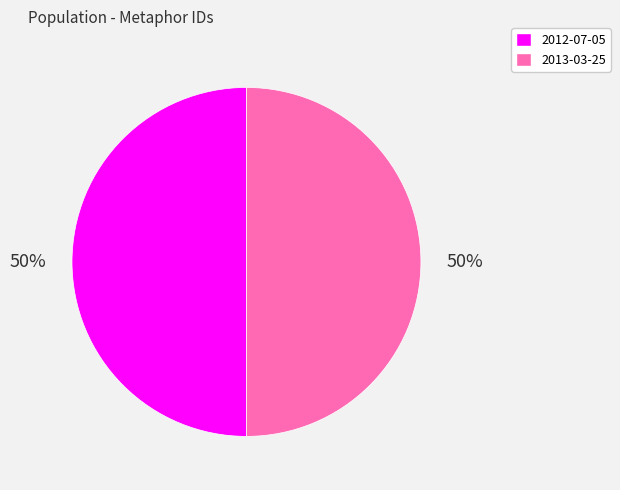

How many segments does this pie chart have?

2